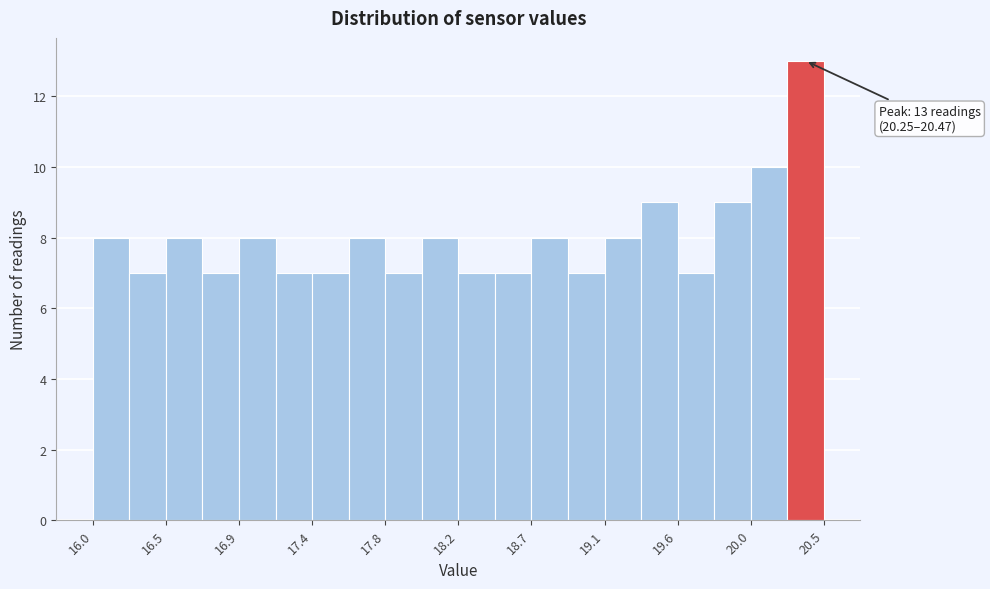

Which range on the x-axis has the tallest bar?

20.25 to 20.45